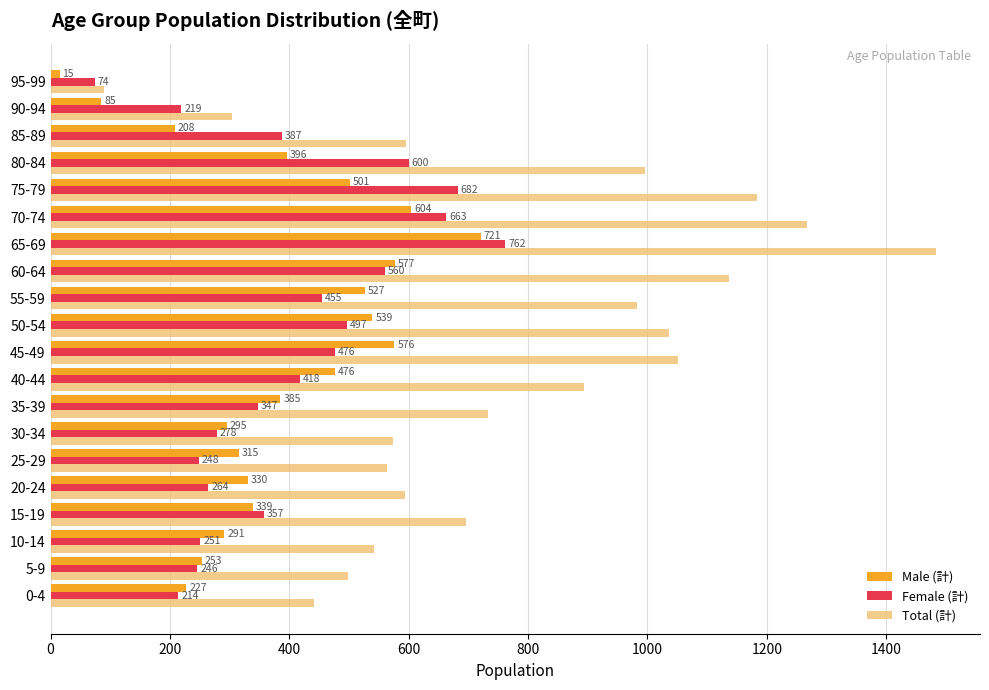

How many categories are shown in the chart?

20